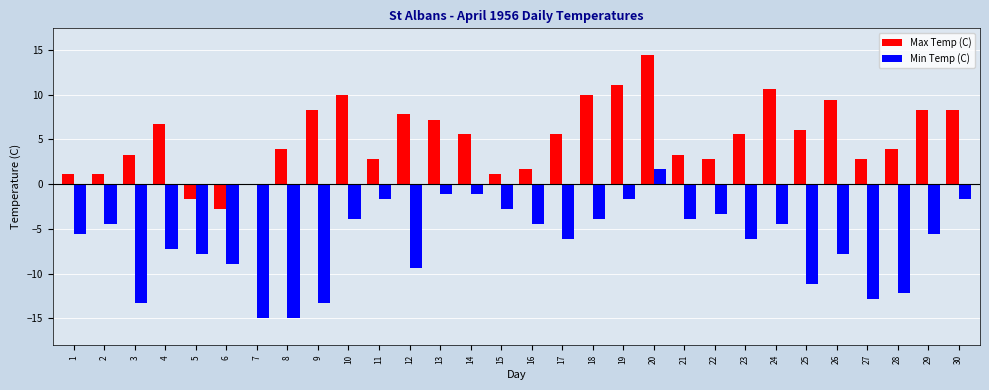

What is the difference between the Min Temp (C) values at 20 and 15?

4.5